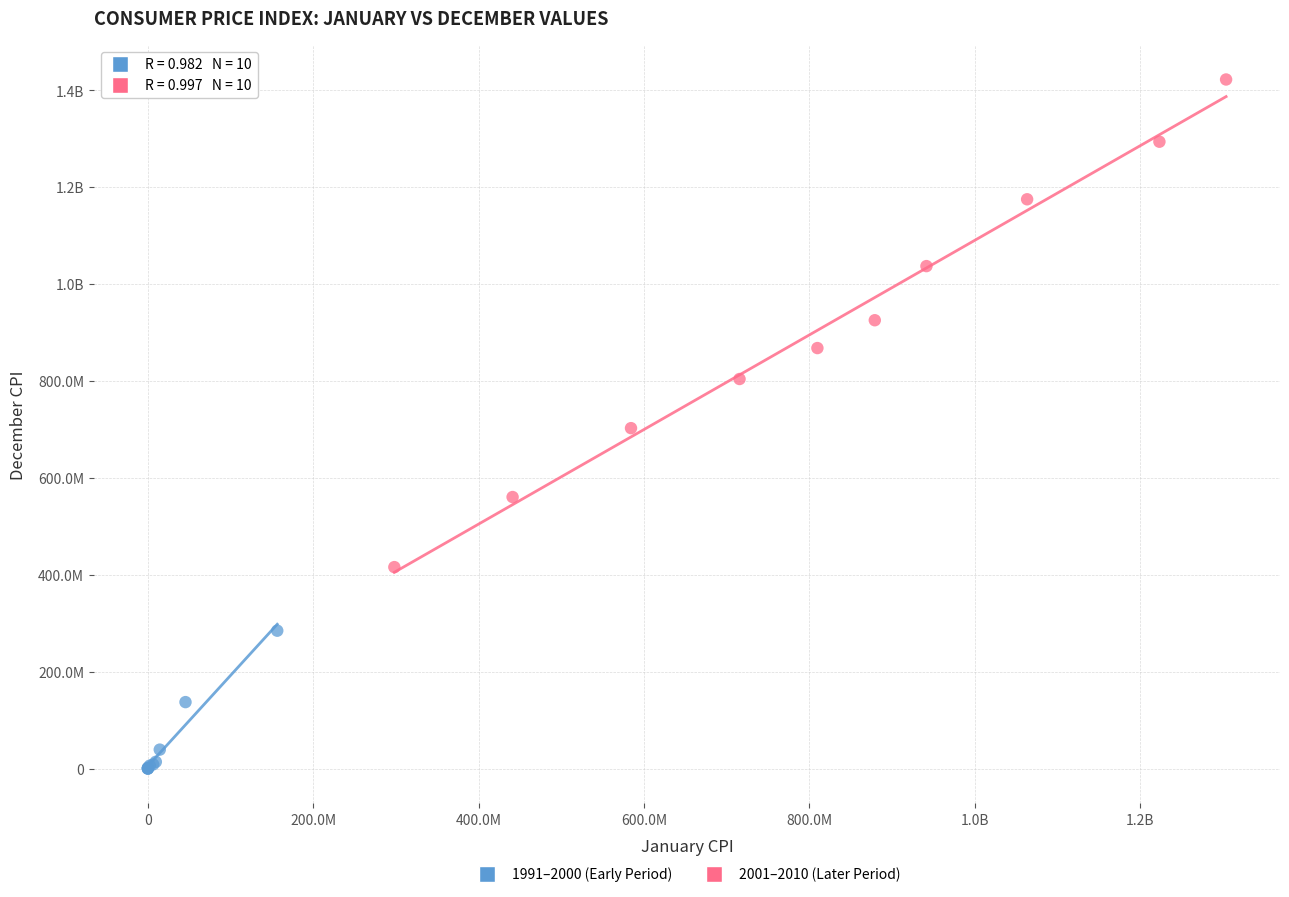

What are all the series names shown in the legend?

1991–2000 (Early Period), 2001–2010 (Later Period)